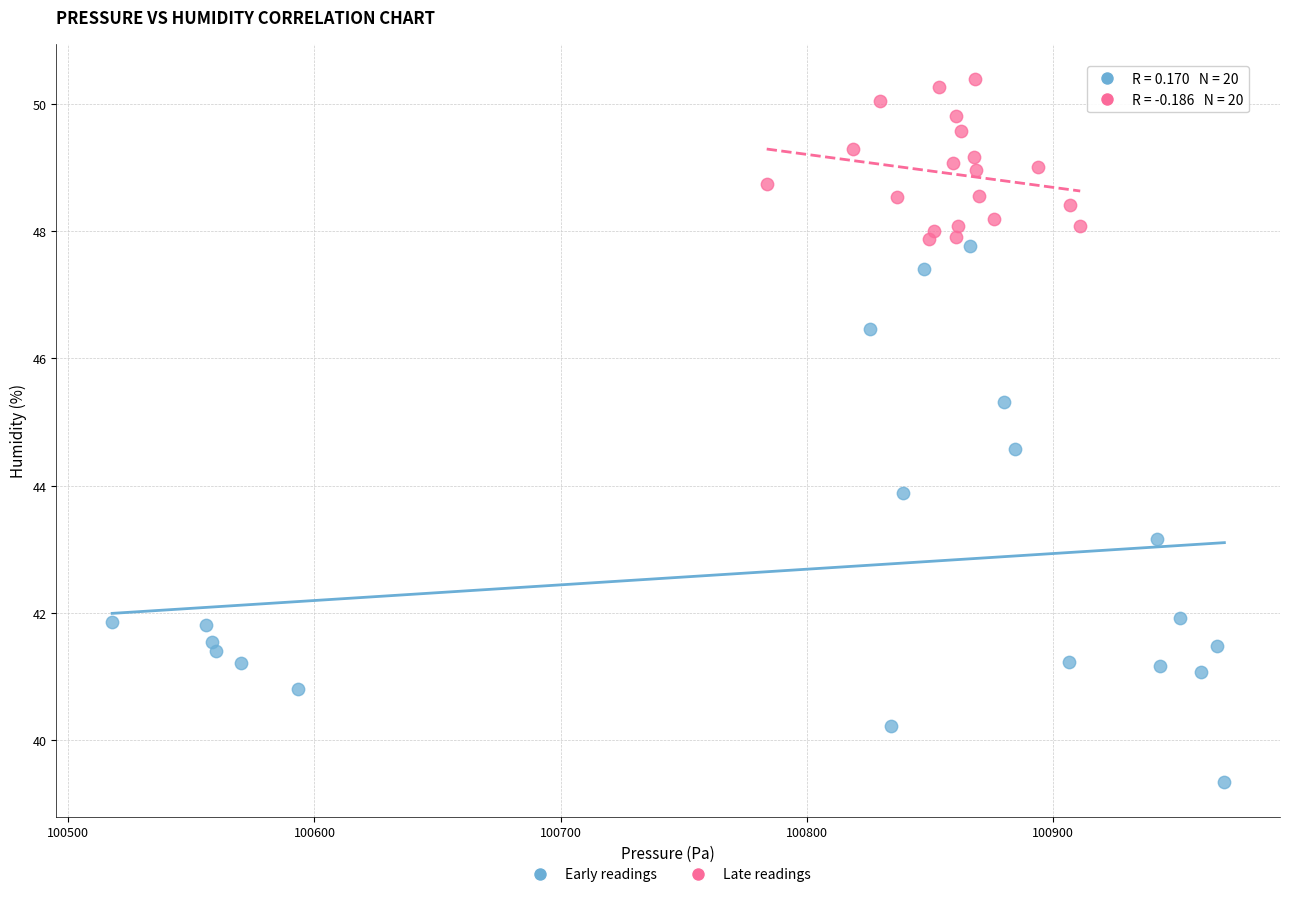

What are all the series names shown in the legend?

Early readings, Late readings